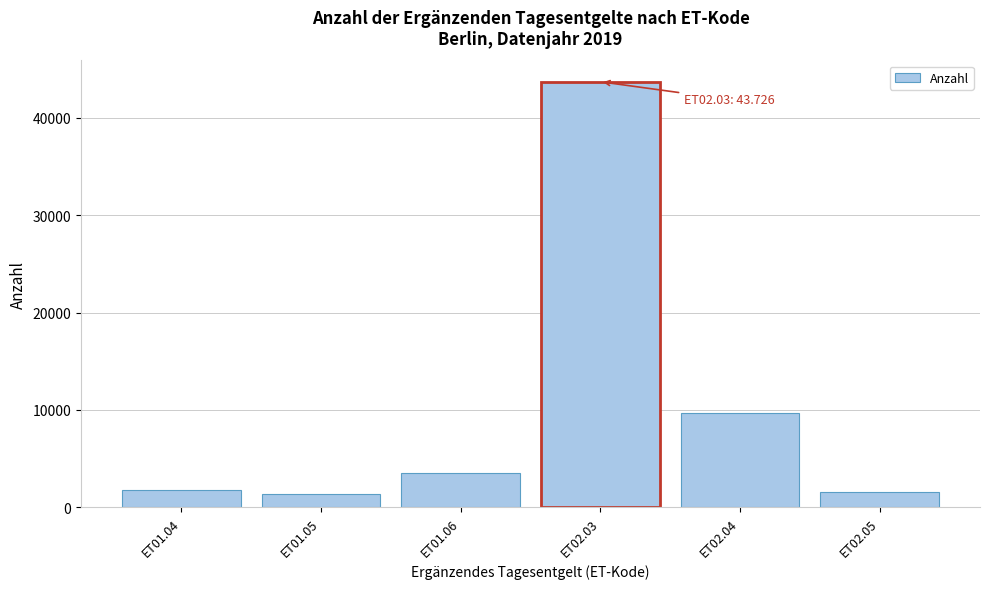

Reading left to right, transcribe all the data shown in this chart.

ET01.04=1757	ET01.05=1293	ET01.06=3542	ET02.03=43726	ET02.04=9627	ET02.05=1510